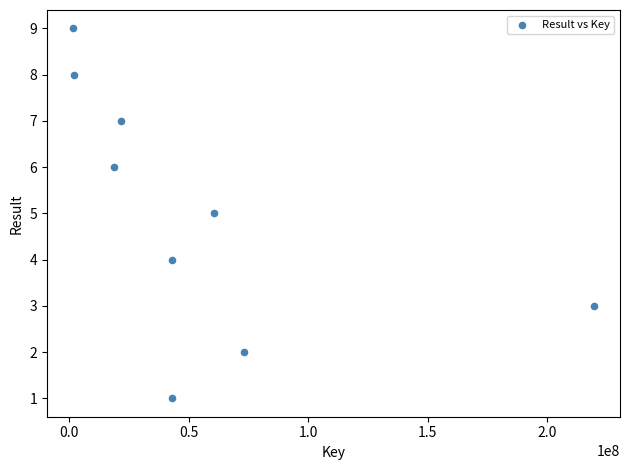

What is the average X value?

53707597